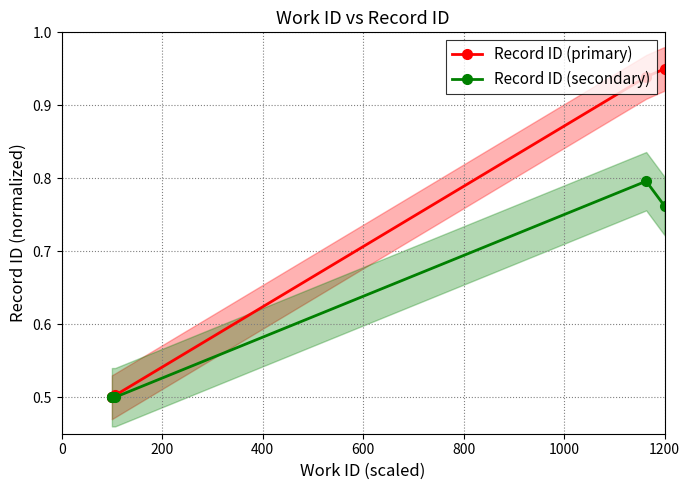

How many distinct data groups are displayed?

2